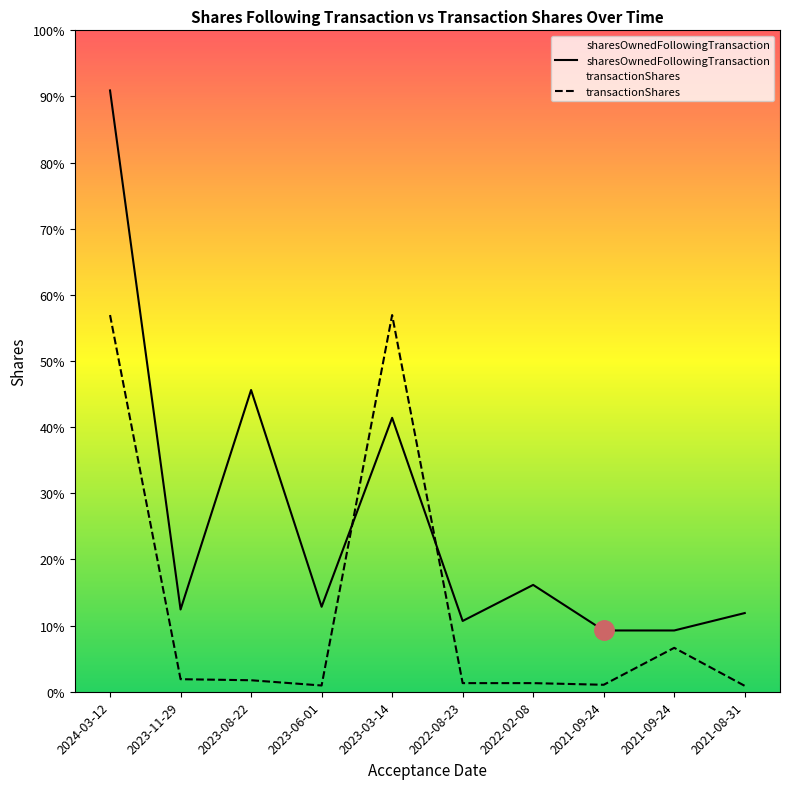

Between which two adjacent categories do transactionShares and sharesOwnedFollowingTransaction first intersect?

2023-06-01 and 2023-03-14